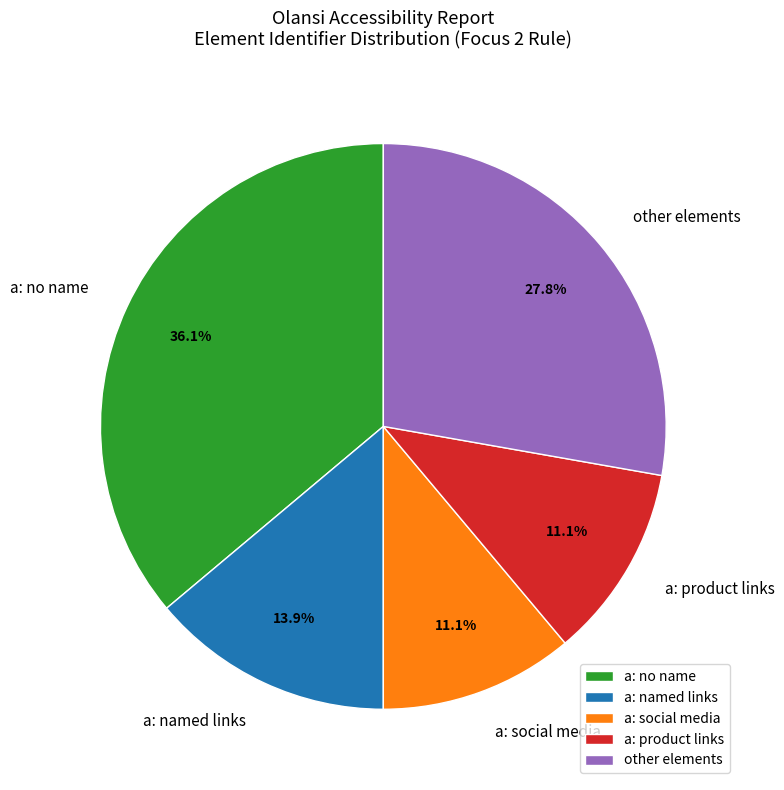

Count the number of slices in the pie.

5